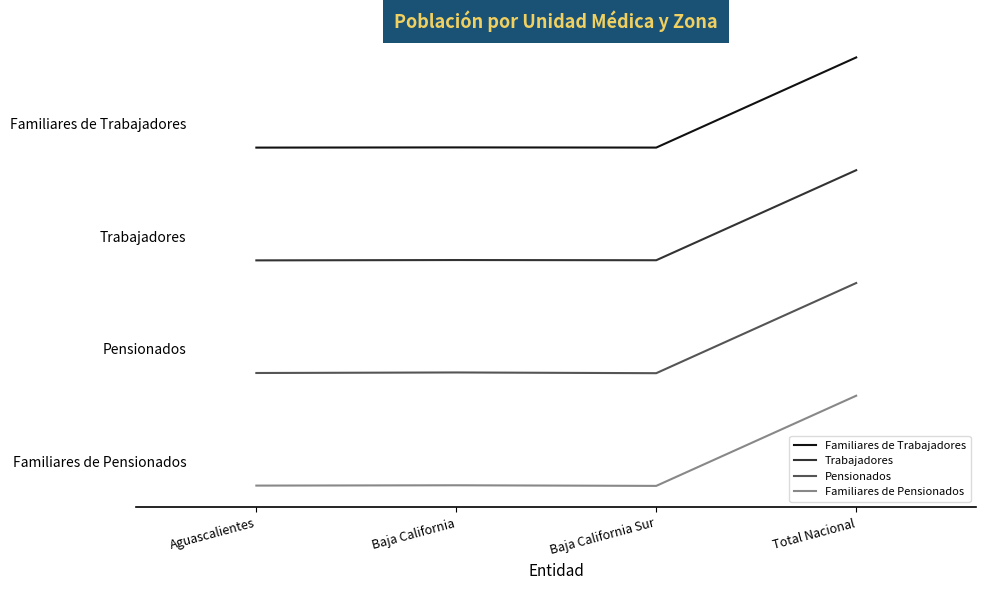

True or false: Trabajadores and Pensionados cross at least once.

False